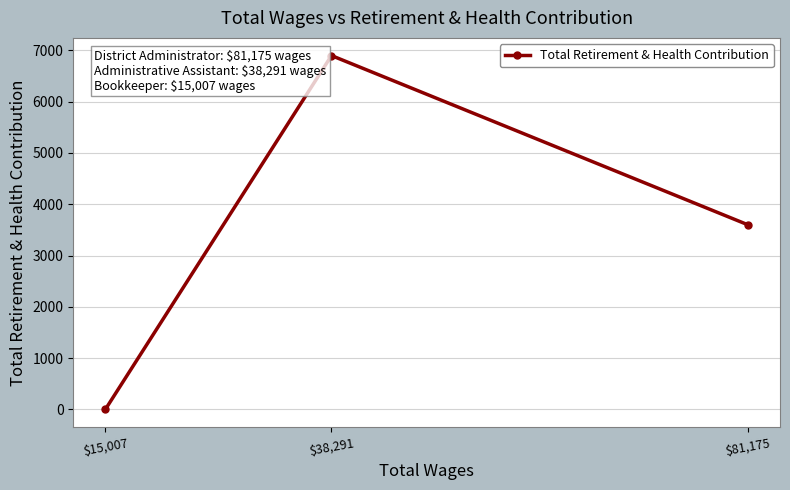

Which has a higher value, $81,175 or $15,007?

$81,175